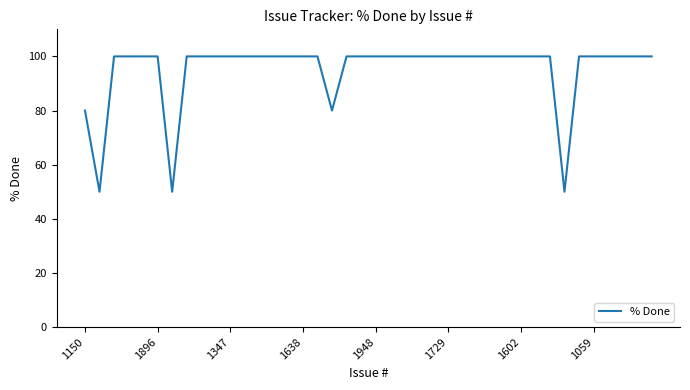

What is the smallest value displayed?

50